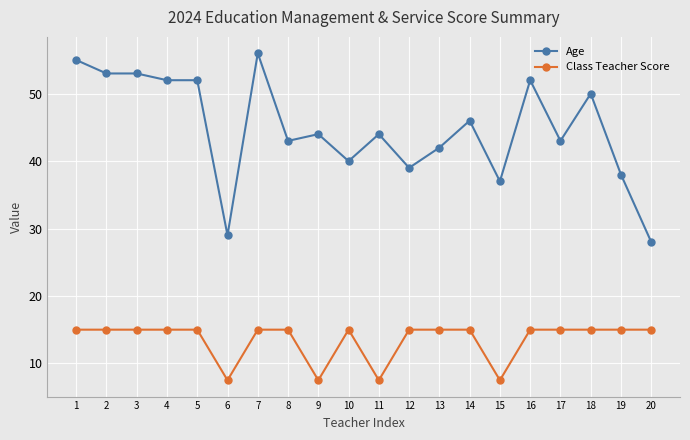

What is the greatest value displayed?

56.0